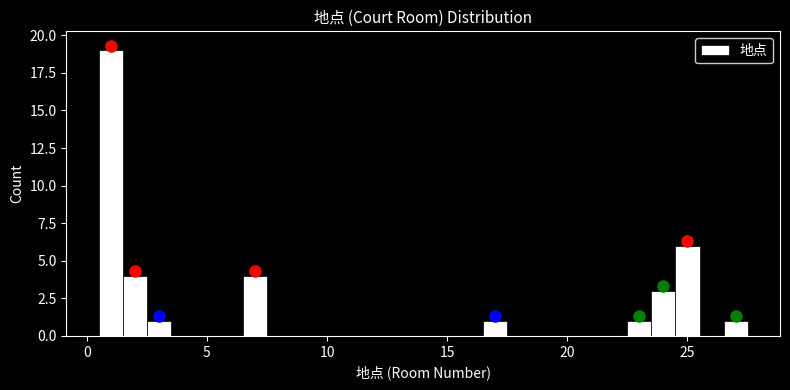

Around what value on the x-axis is the tallest bar? Give the approximate position of its centre, as read against the axis.

1.0